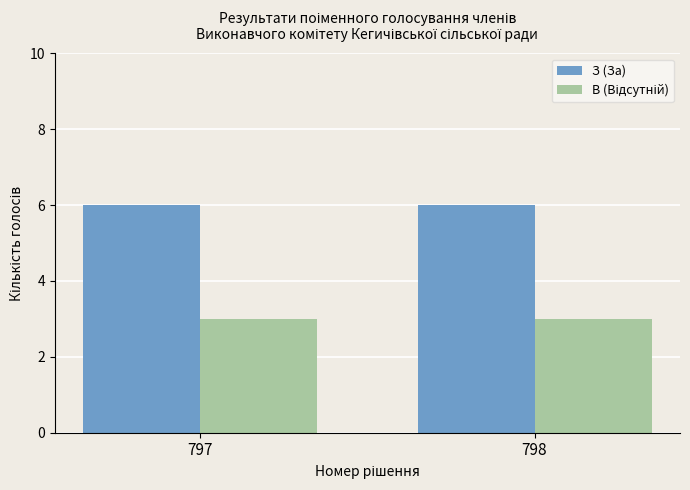

Which series has the largest total across all categories?

З (За)